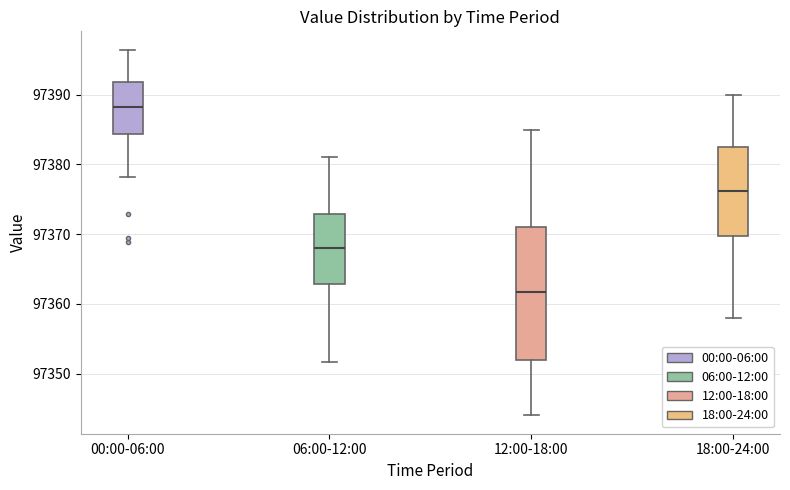

Where is the lower edge of the box for 12:00-18:00 on the y-axis? The values are not printed on the chart, so give them approximately, as read against the axis.

97352